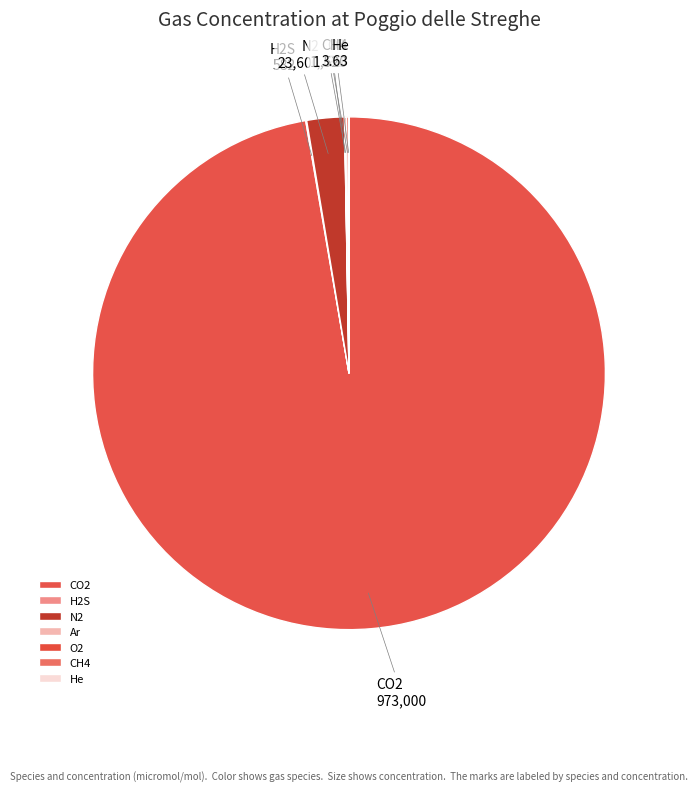

Is it true that N2 is 2% of the pie?

True